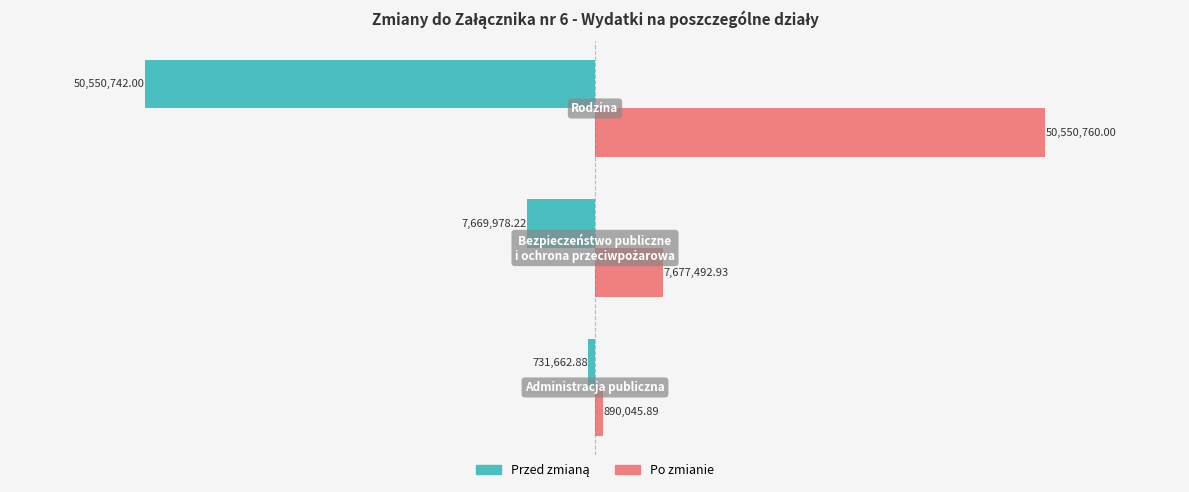

What is the difference between the maximum and minimum values in the Po zmianie series?

49660714.1